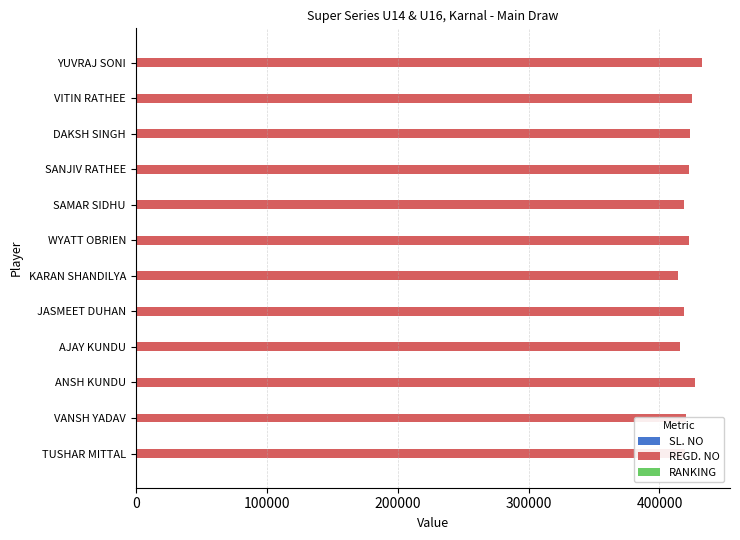

How many data points does each series have?

12